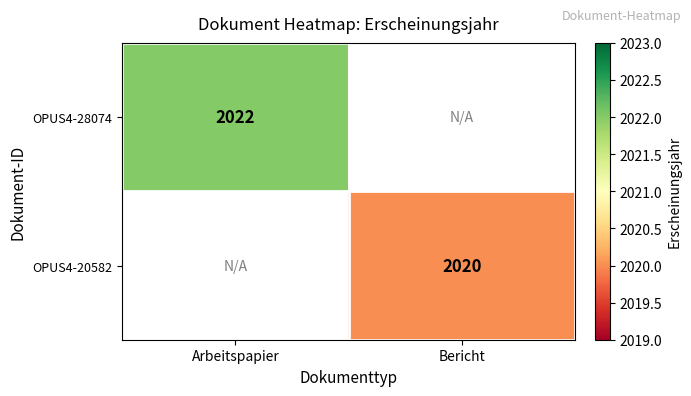

Is the value of OPUS4-28074 at Arbeitspapier greater than the value of OPUS4-20582 at Bericht?

Yes